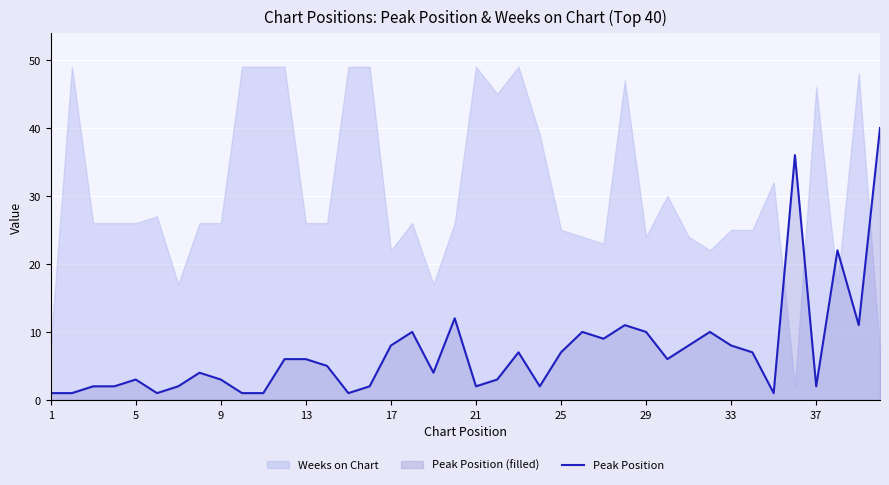

The Peak Position series shows 5 at 17. True or false?

False